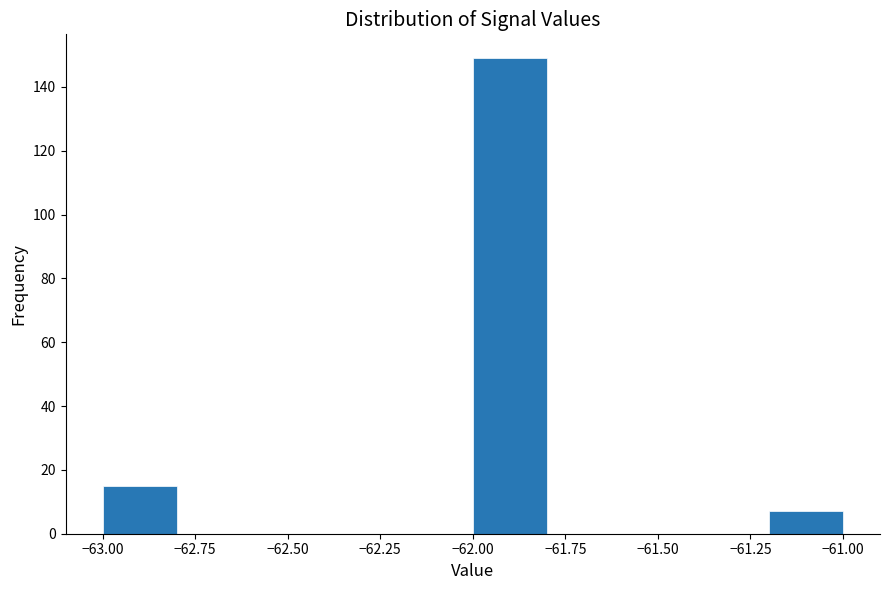

Over which range of the x-axis is the bar tallest?

-62.0 to -61.8